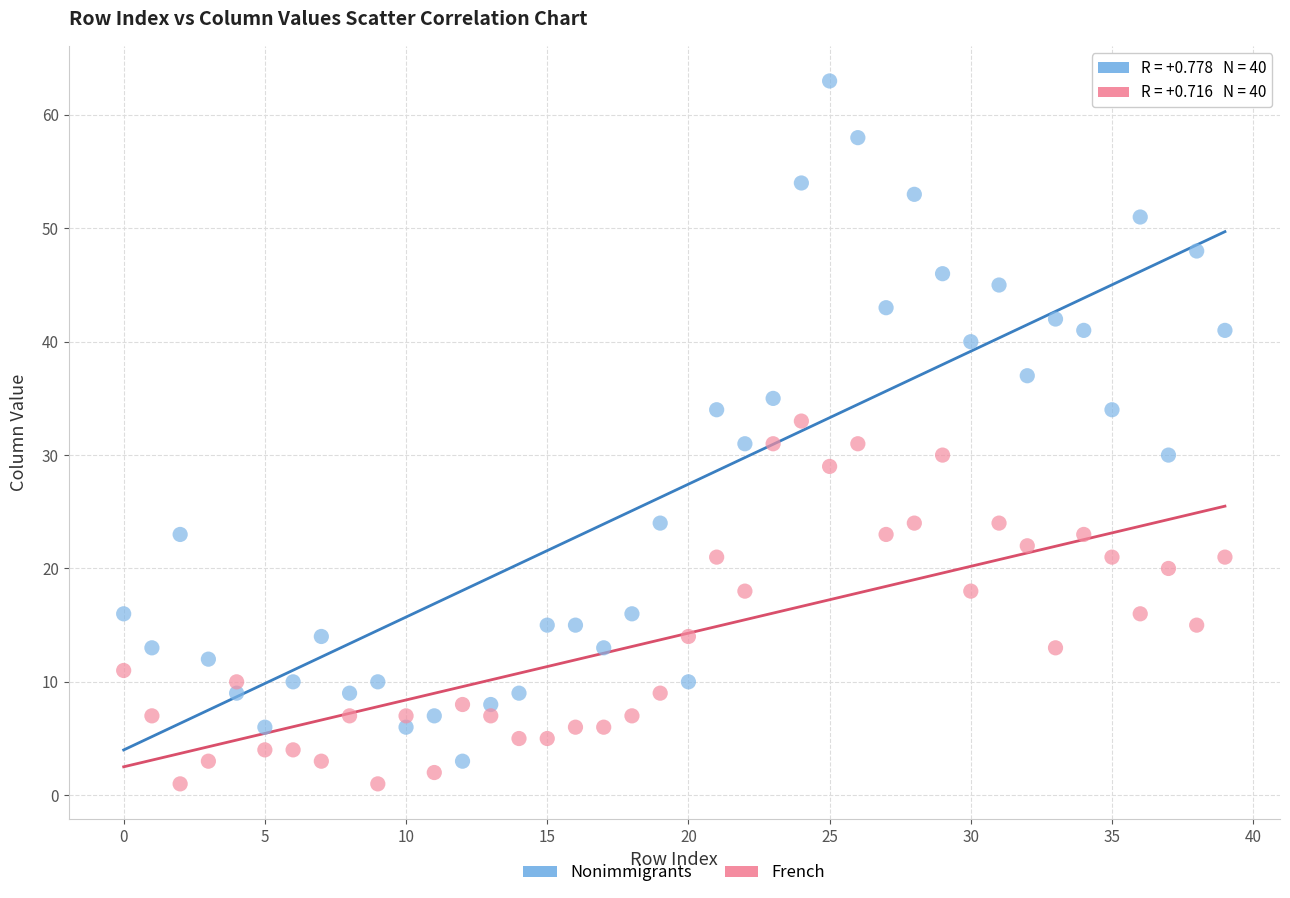

Which series contains the highest Y value?

Nonimmigrants